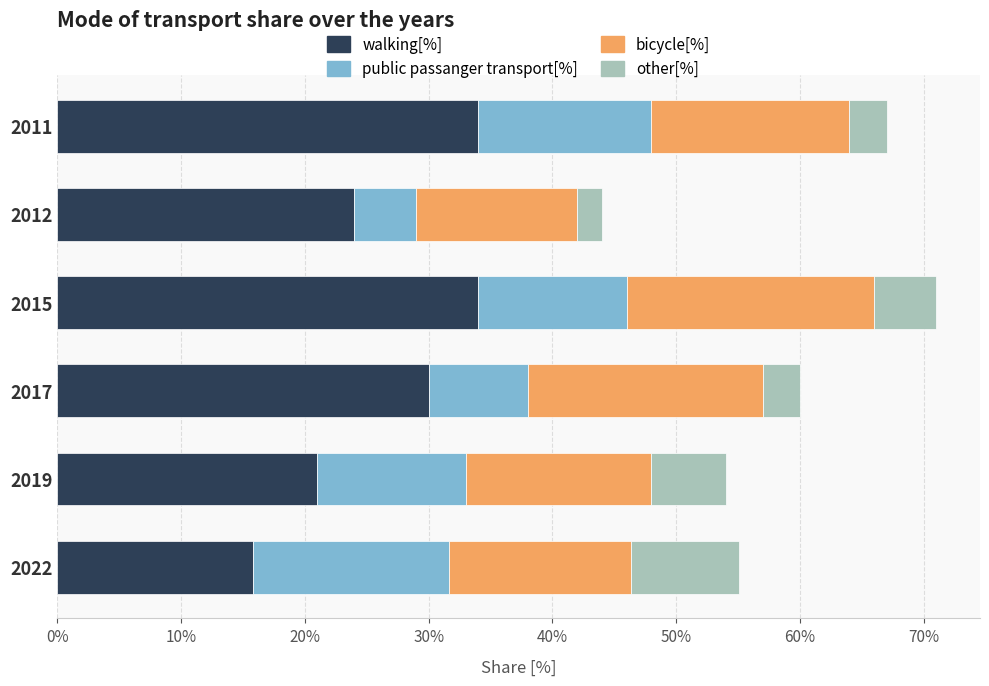

What is the total value across all series at 2011?

67.0